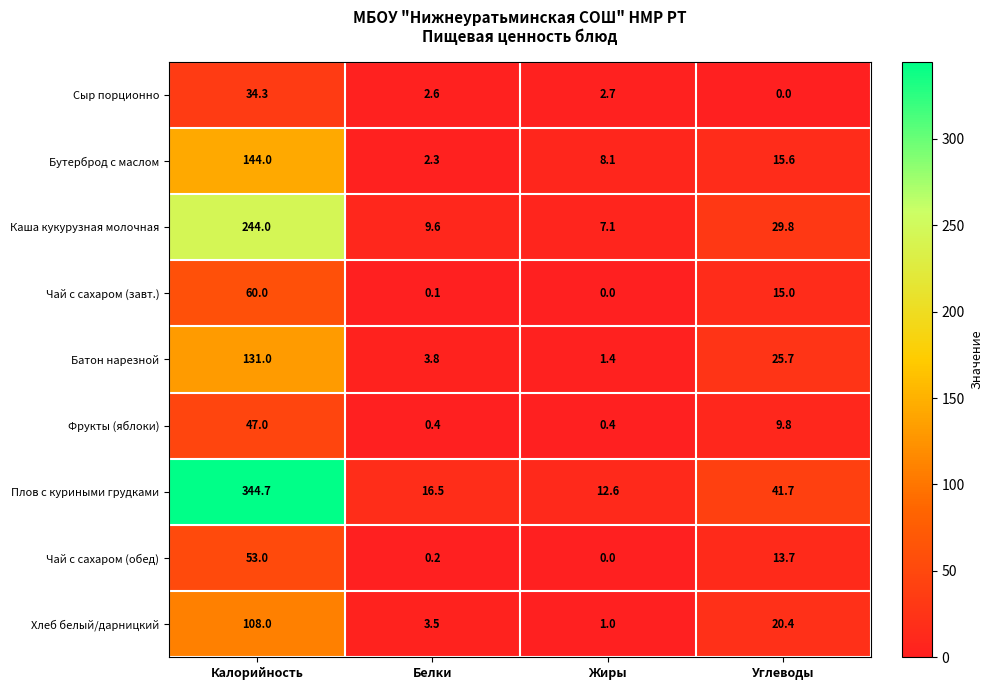

Which series has the largest range (max minus min)?

Плов с куриными грудками